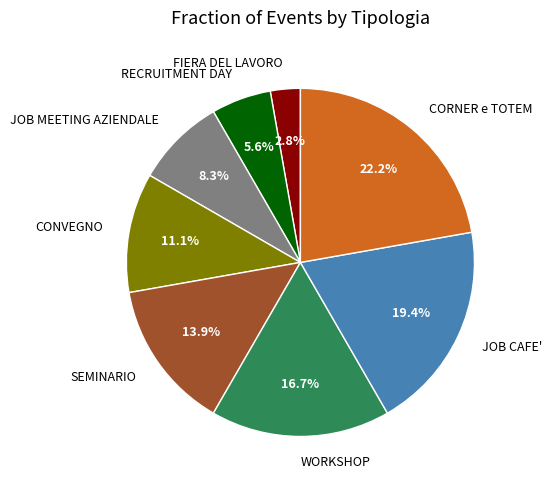

Rank the categories by value from lowest to highest.

FIERA DEL LAVORO, RECRUITMENT DAY, JOB MEETING AZIENDALE, CONVEGNO, SEMINARIO, WORKSHOP, JOB CAFE', CORNER e TOTEM